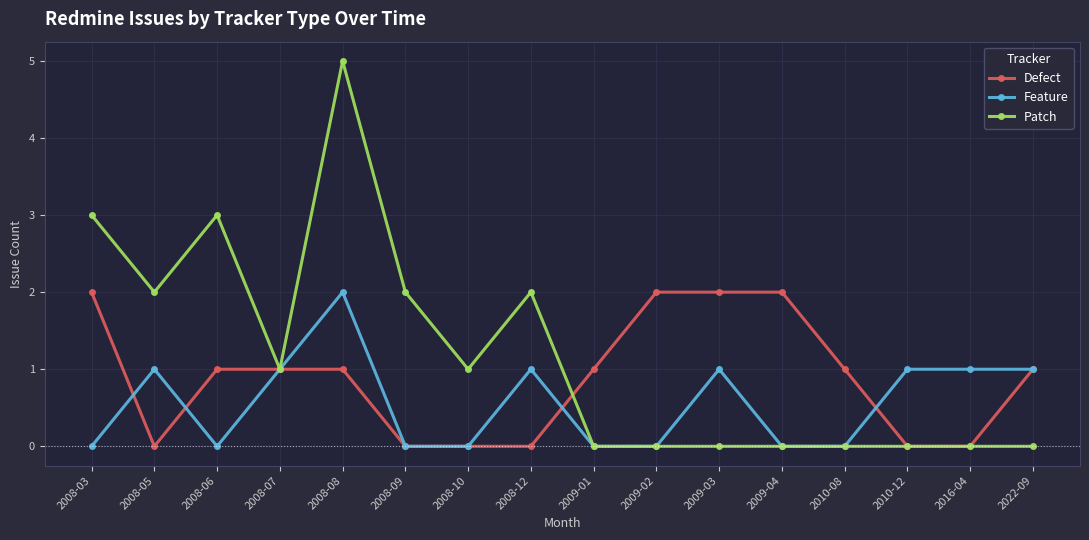

Is it true that Feature equals 0 at 2010-12?

False